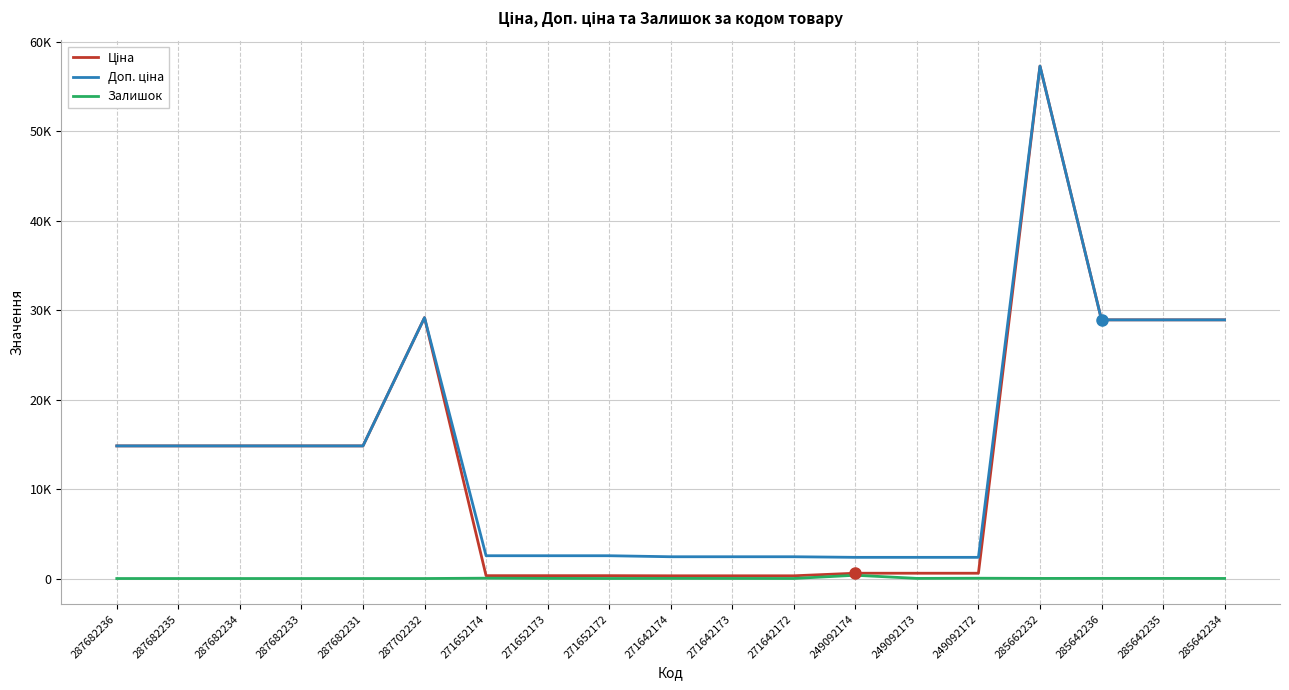

True or false: Доп. ціна has more than 2 interior local peaks.

False